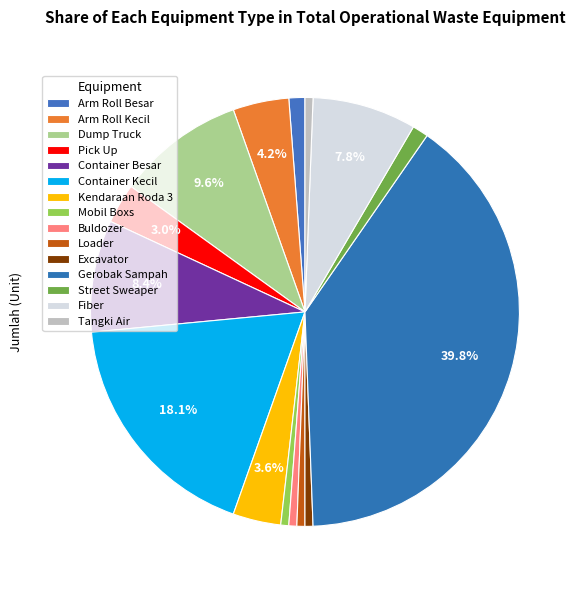

To the nearest percent, what is the difference between the Container Kecil and Tangki Air slice percentages?

17%